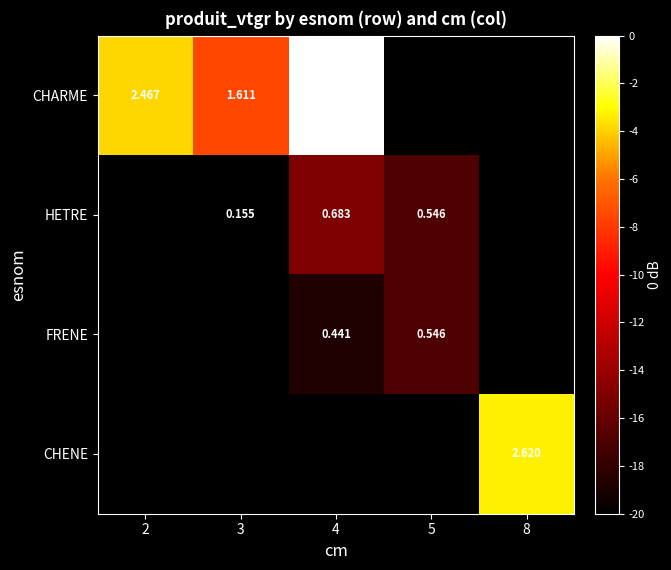

Is it true that FRENE equals -26.3 at 5?

False